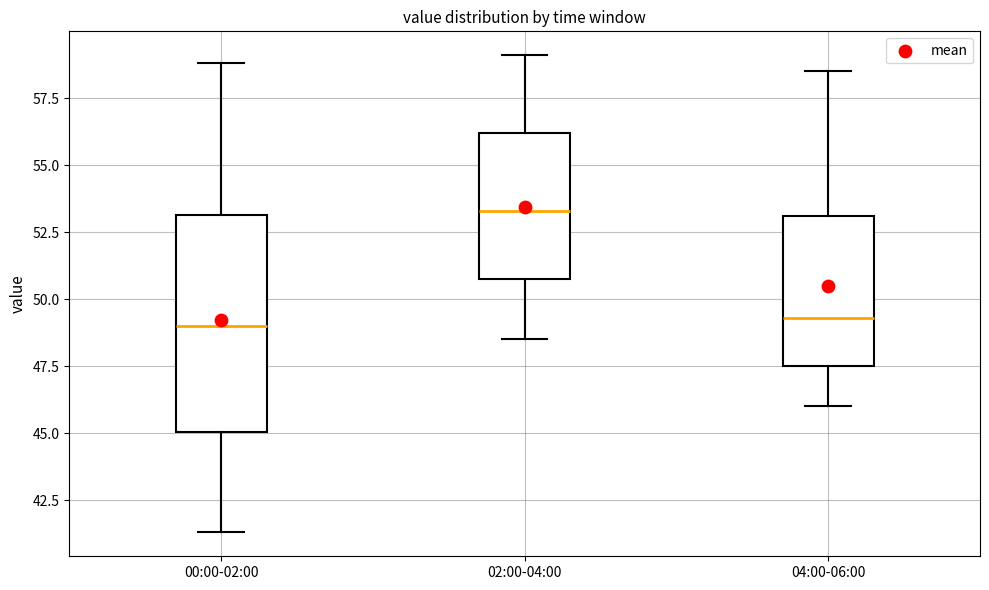

Reading left to right, transcribe this box plot: for each box, give where its median line is, the range the box spans, and where its two whiskers end, as read against the y-axis. The values are not printed on the chart, so give them approximately, as read against the axis.

00:00-02:00: median 49.0, box 45.0 to 53.0, whiskers 41.5 to 59.0
02:00-04:00: median 53.5, box 51.0 to 56.0, whiskers 48.5 to 59.0
04:00-06:00: median 49.5, box 47.5 to 53.0, whiskers 46.0 to 58.5